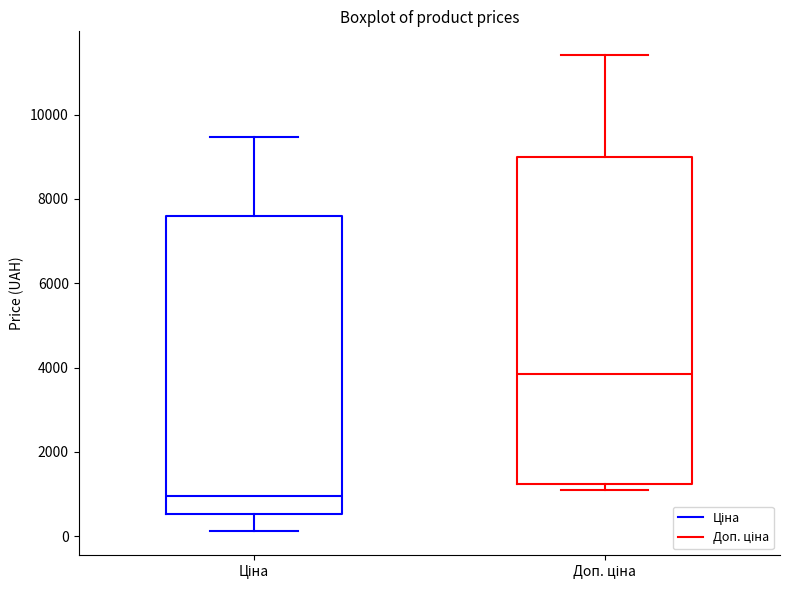

Which box's median line is the highest?

Доп. ціна